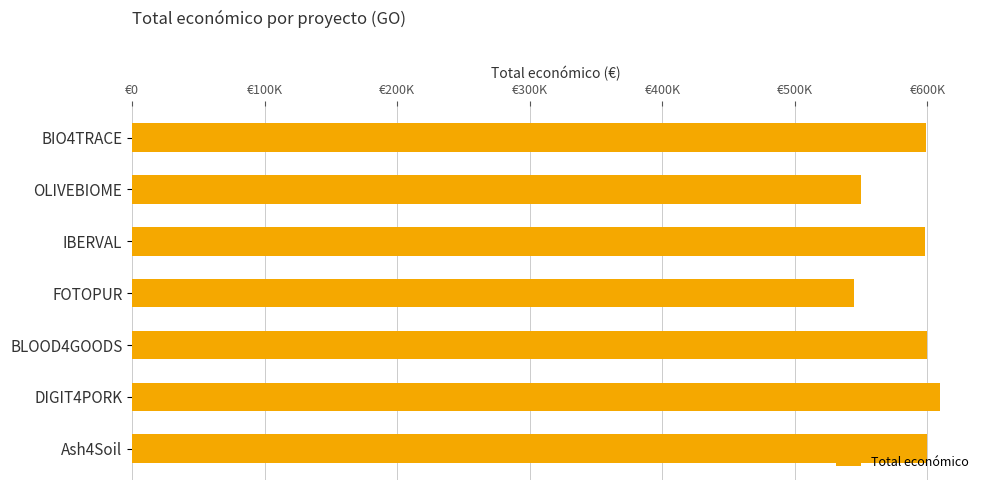

Are the bars horizontal?

Yes